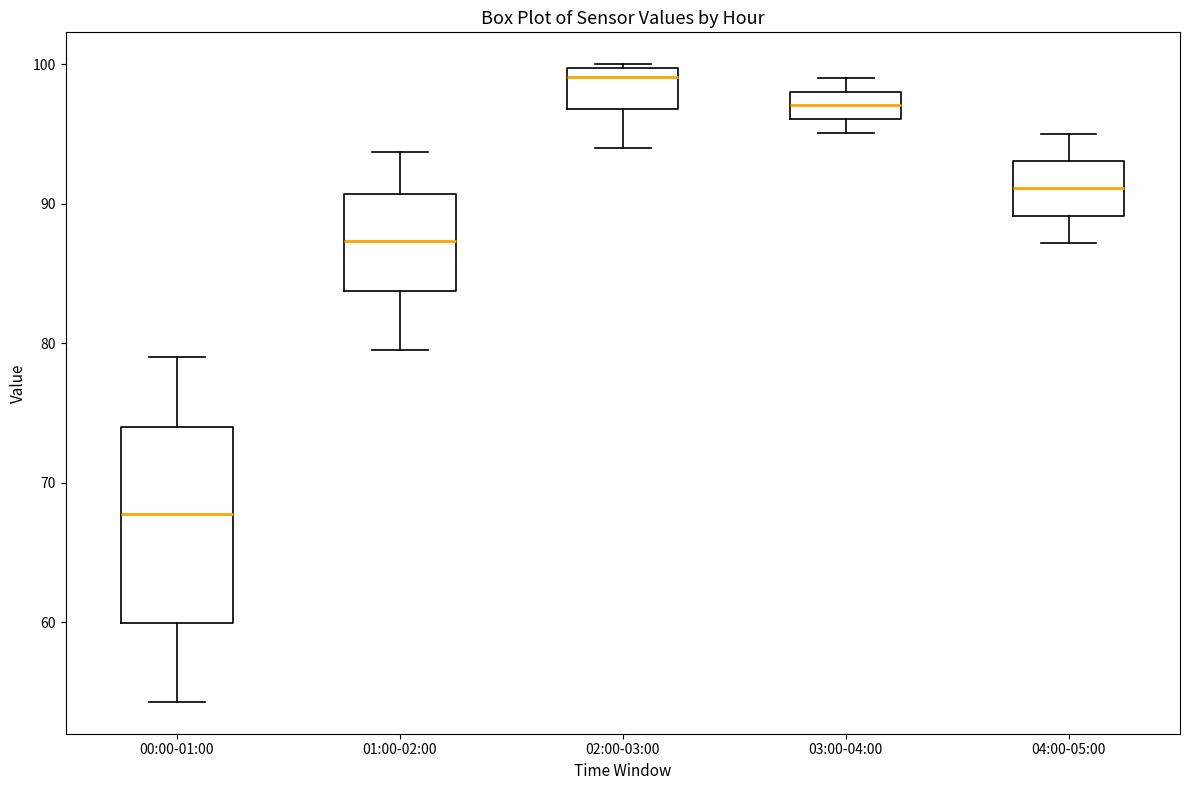

Reading left to right, transcribe this box plot: for each box, give where its median line is, the range the box spans, and where its two whiskers end, as read against the y-axis. The values are not printed on the chart, so give them approximately, as read against the axis.

00:00-01:00: median 68, box 60 to 74, whiskers 54 to 79
01:00-02:00: median 87, box 84 to 91, whiskers 80 to 94
02:00-03:00: median 99, box 97 to 100, whiskers 94 to 100
03:00-04:00: median 97, box 96 to 98, whiskers 95 to 99
04:00-05:00: median 91, box 89 to 93, whiskers 87 to 95